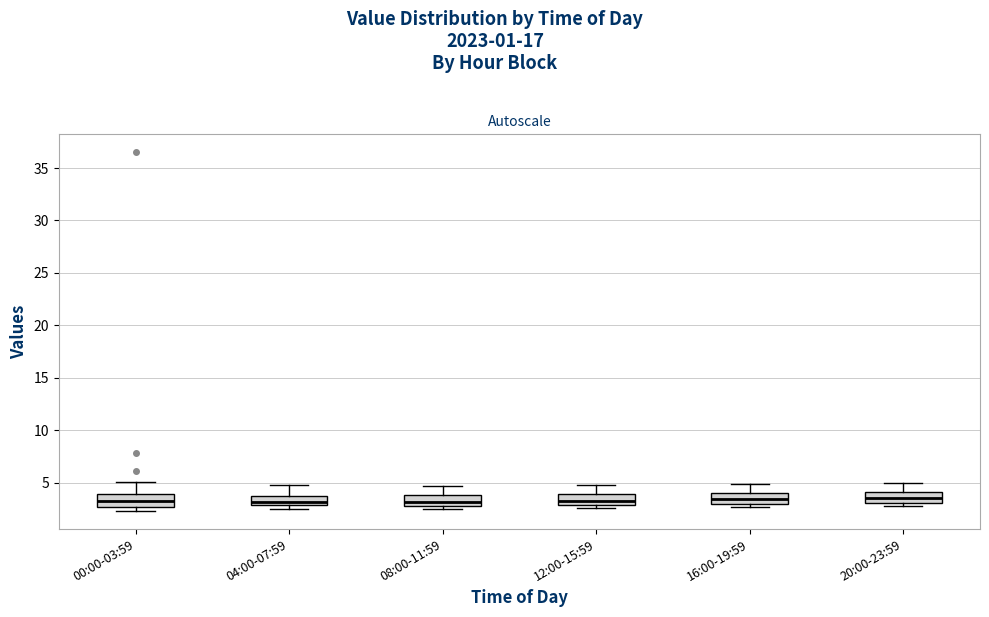

Where is the upper edge of the box for 08:00-11:59 on the y-axis? The values are not printed on the chart, so give them approximately, as read against the axis.

4.0